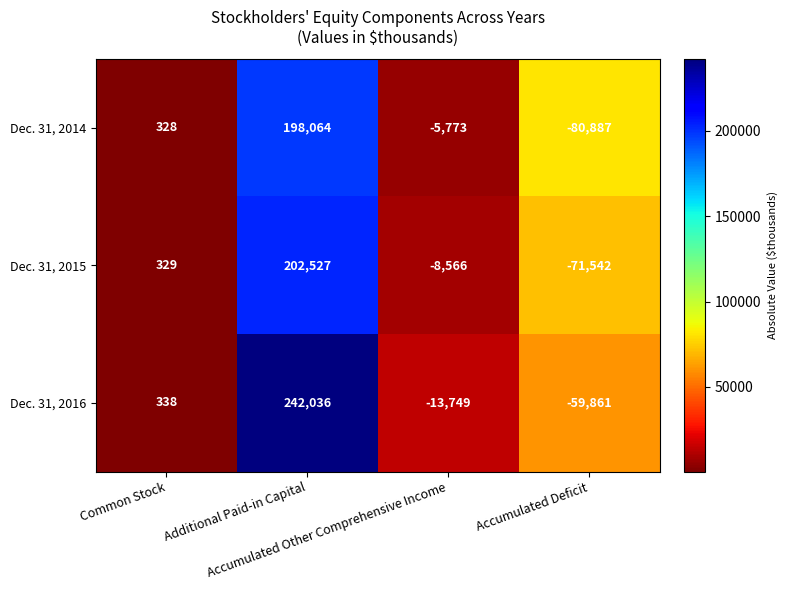

What is the average value of the Dec. 31, 2014 series?

27933